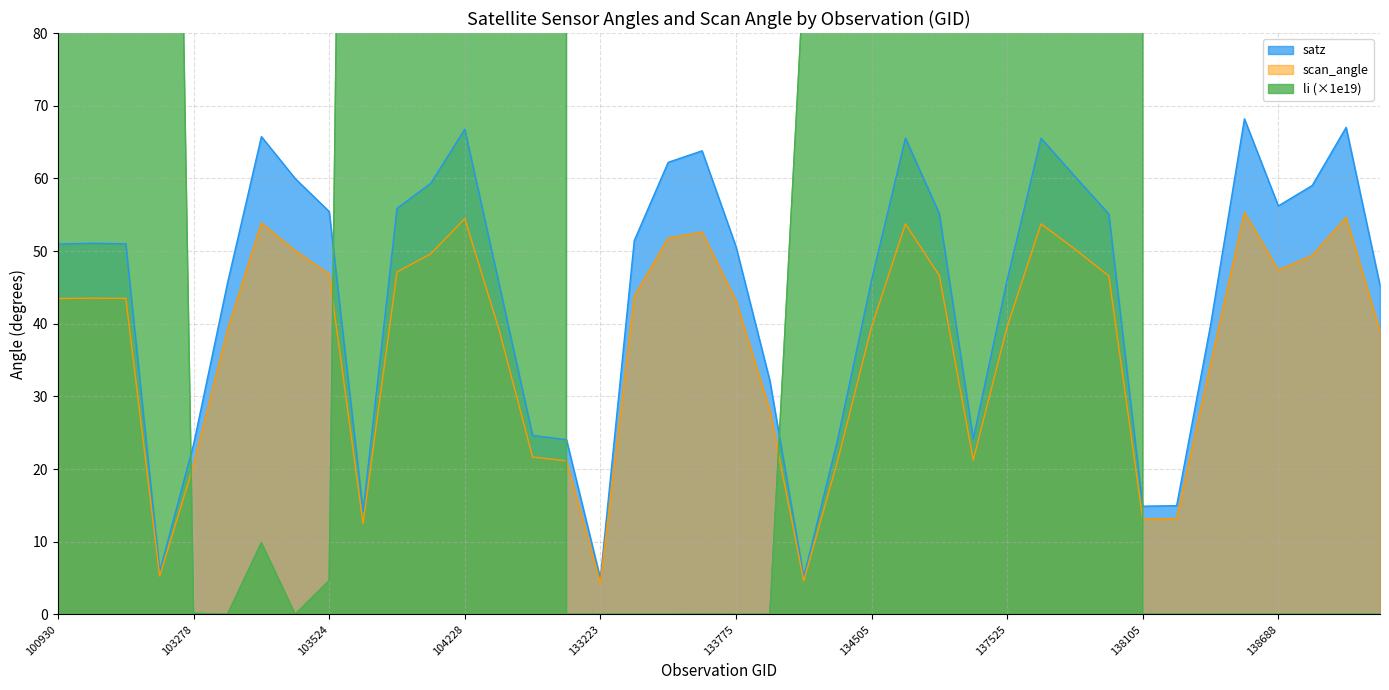

After their last crossing, which series has the higher values: li or scan_angle?

scan_angle